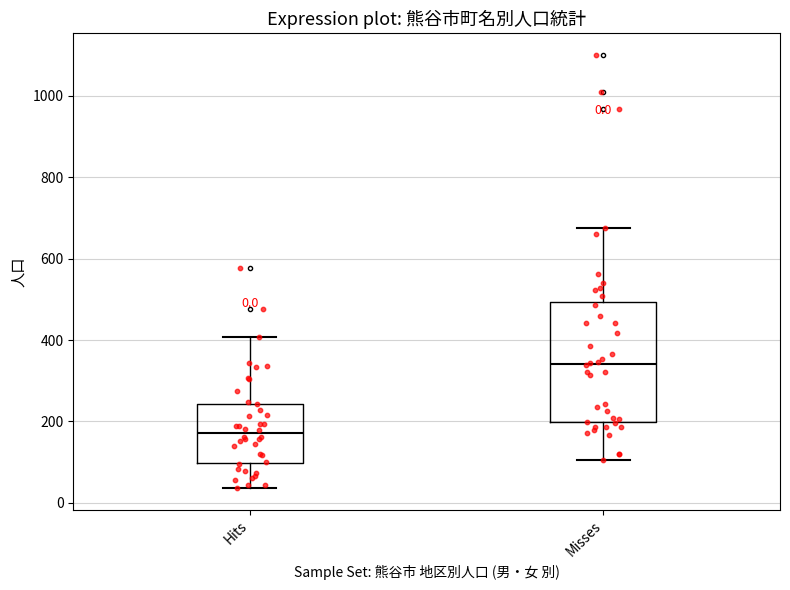

Which box is the tallest, from its lower edge to its upper edge?

Misses